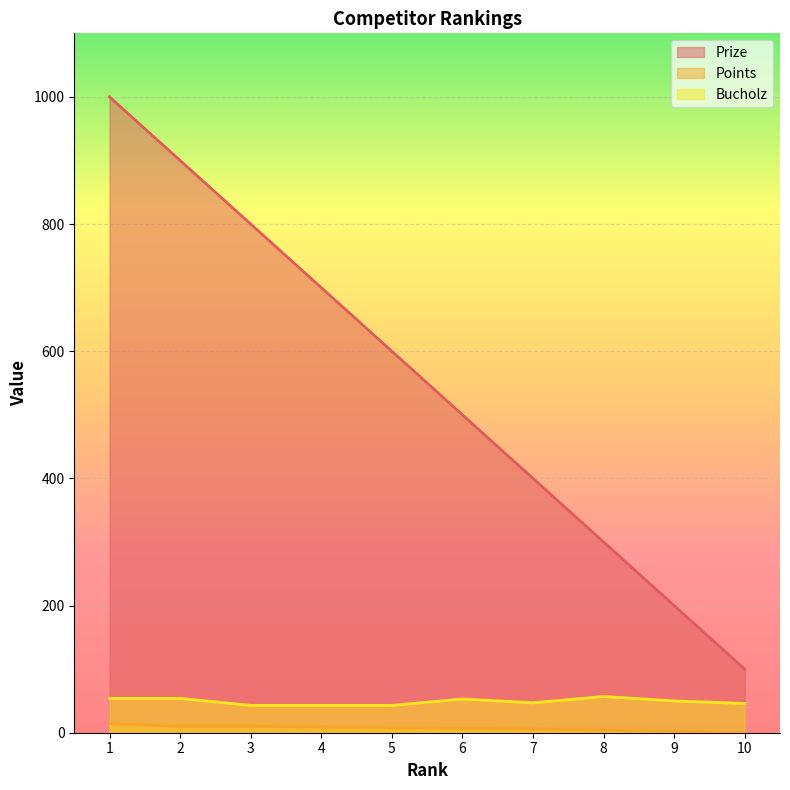

What is the highest value of the Bucholz series?

57